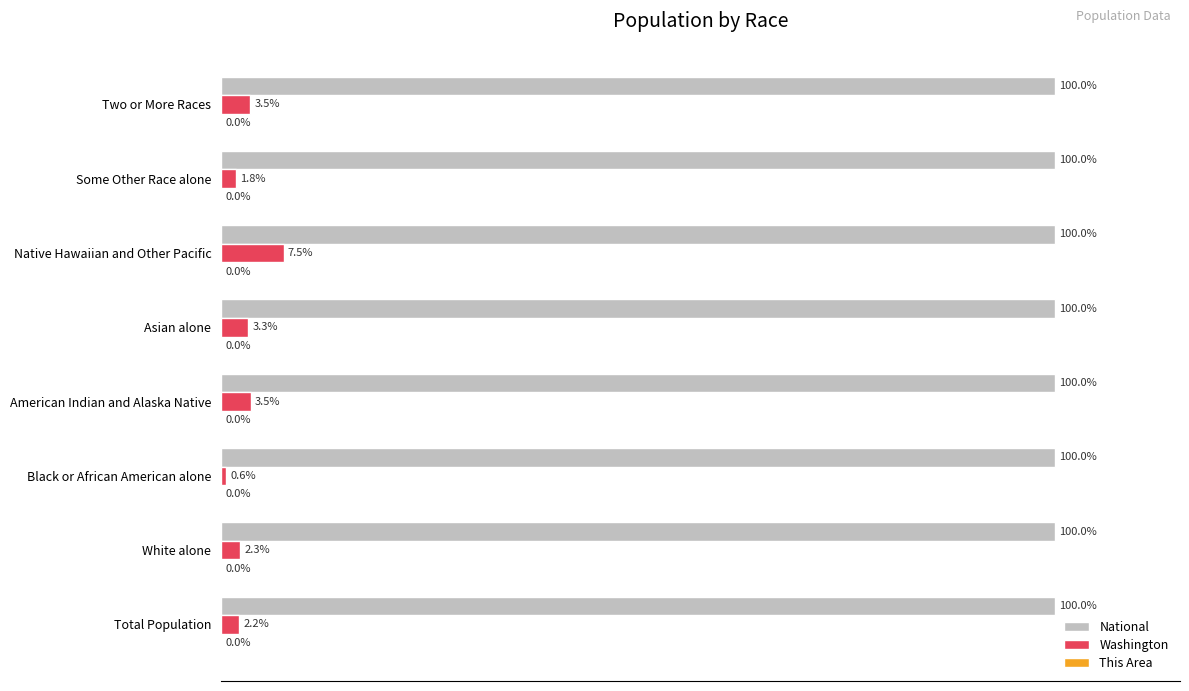

Which series has the widest spread of values?

Washington